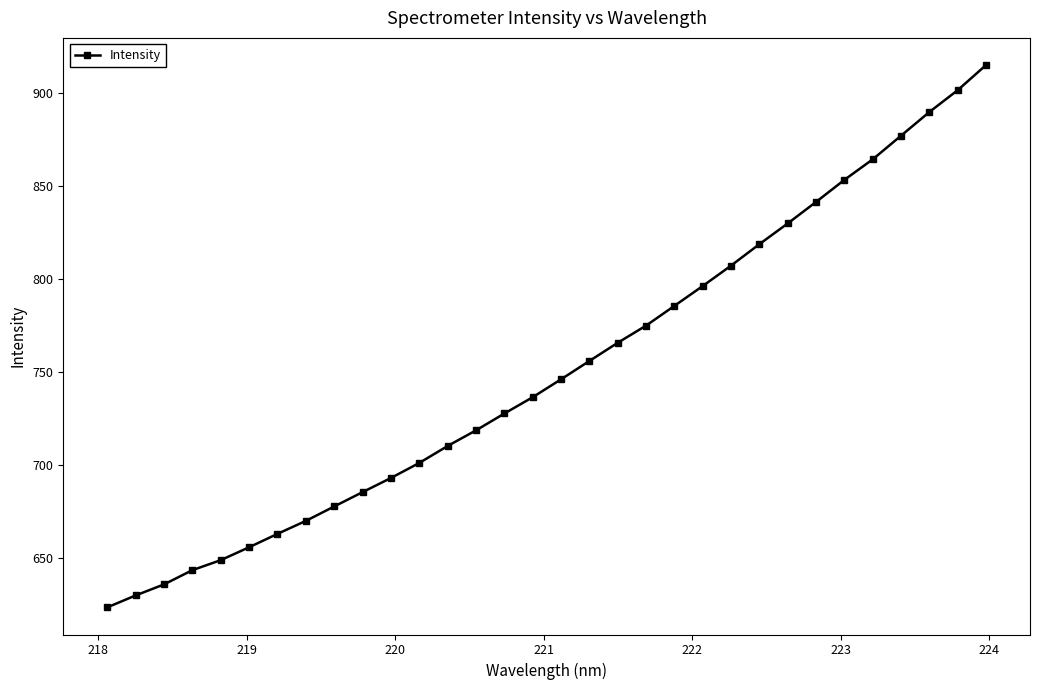

What is the value of the 10th point from the left?

685.2